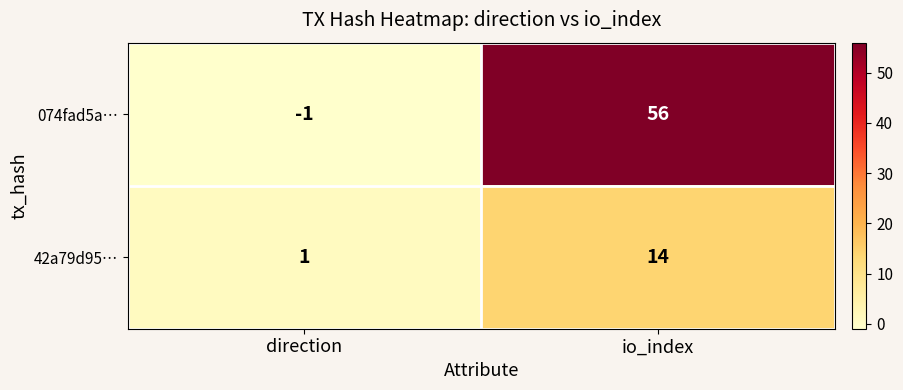

The value of 42a79d95… at direction is 0. True or false?

False